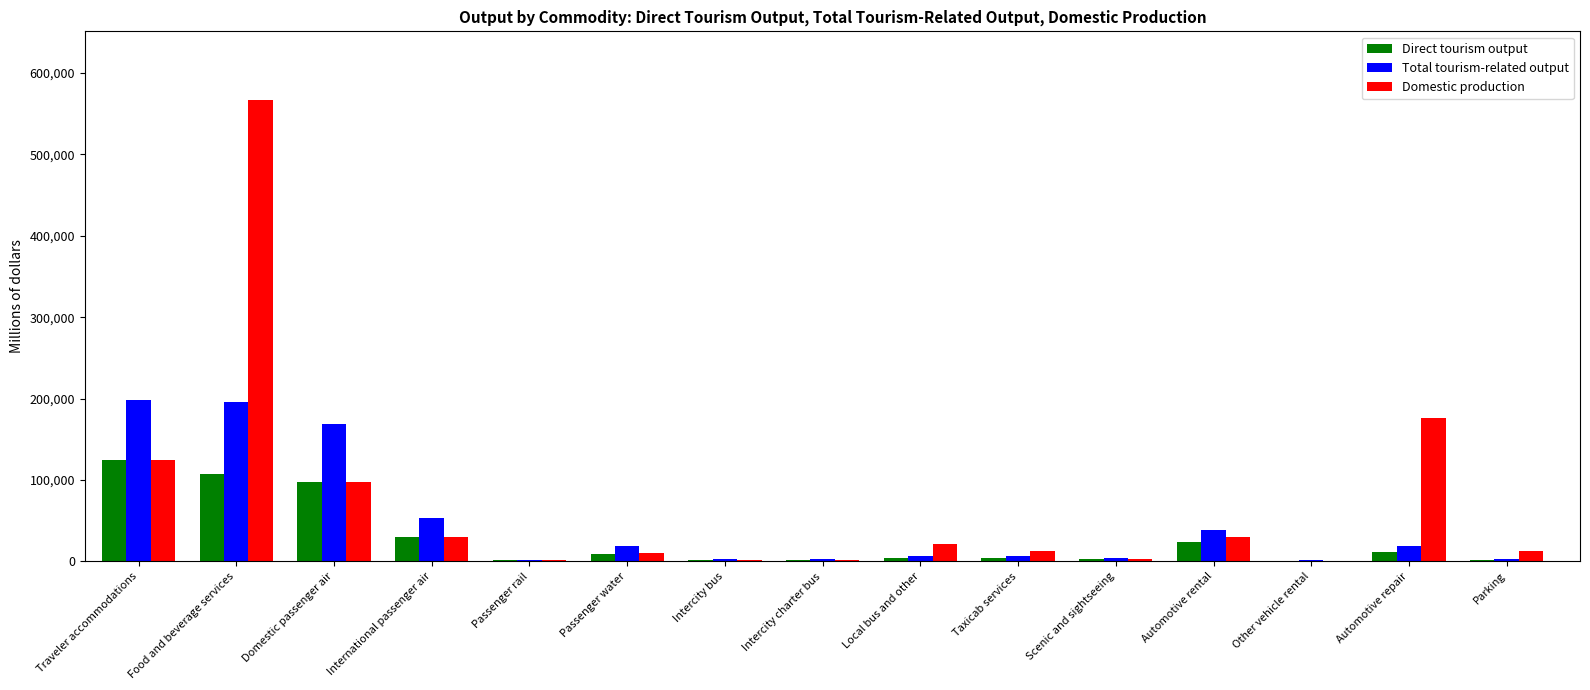

Are the bars grouped side by side (vs. stacked)?

Yes